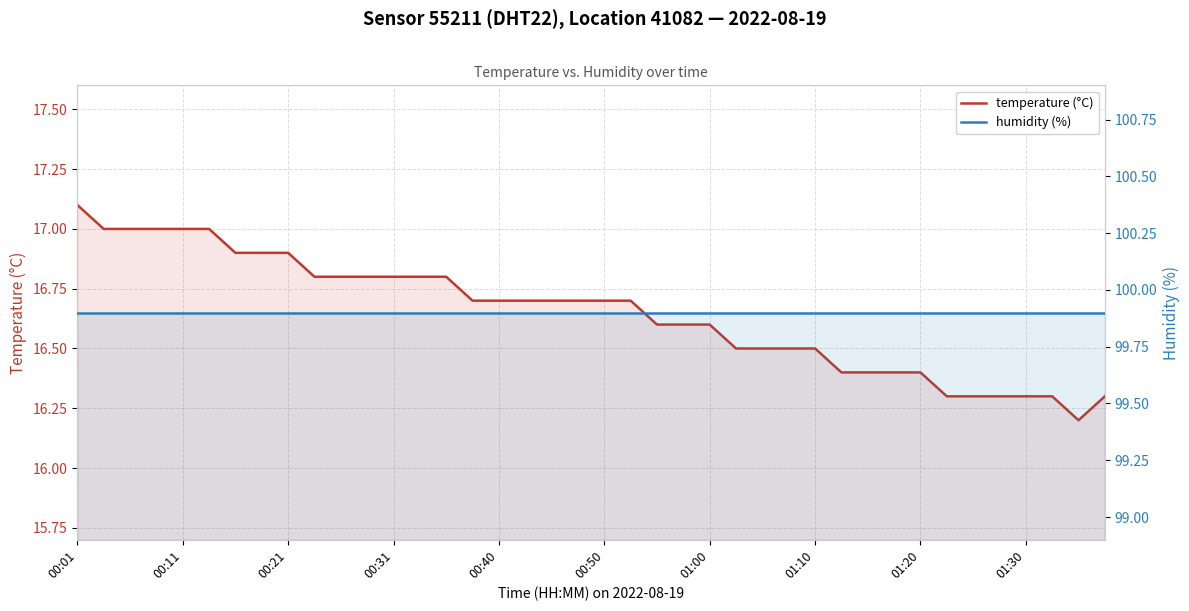

What position from the right is 26?

14